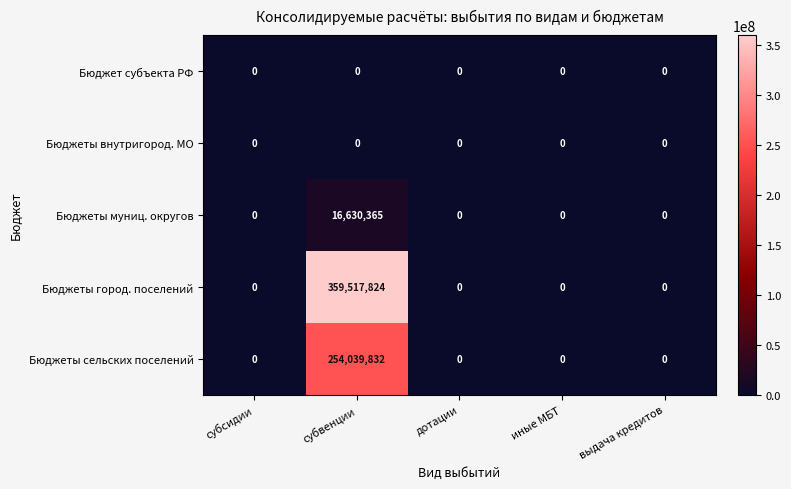

The Бюджеты город. поселений series shows 0 at субсидии. True or false?

True